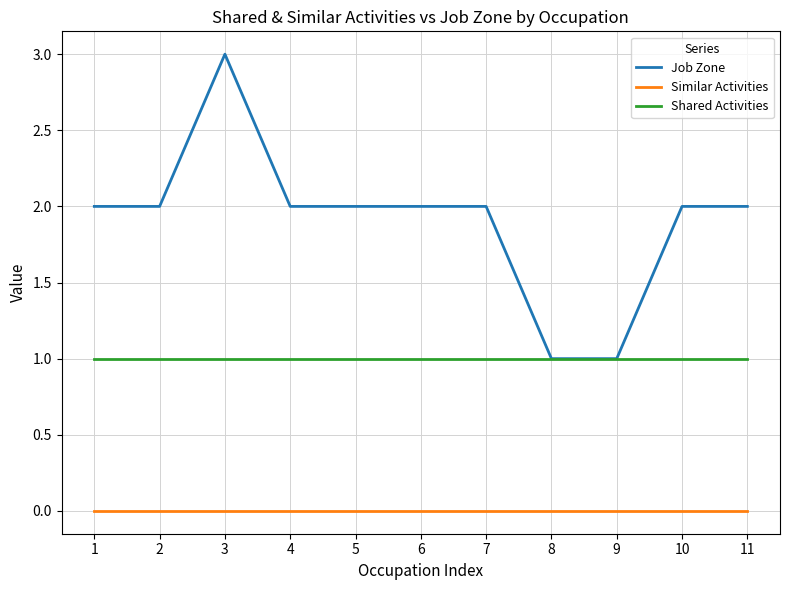

Reading left to right, extract all data points from this chart.

Job Zone: 2	2	3	2	2	2	2	1	1	2	2
Similar Activities: 0	0	0	0	0	0	0	0	0	0	0
Shared Activities: 1	1	1	1	1	1	1	1	1	1	1